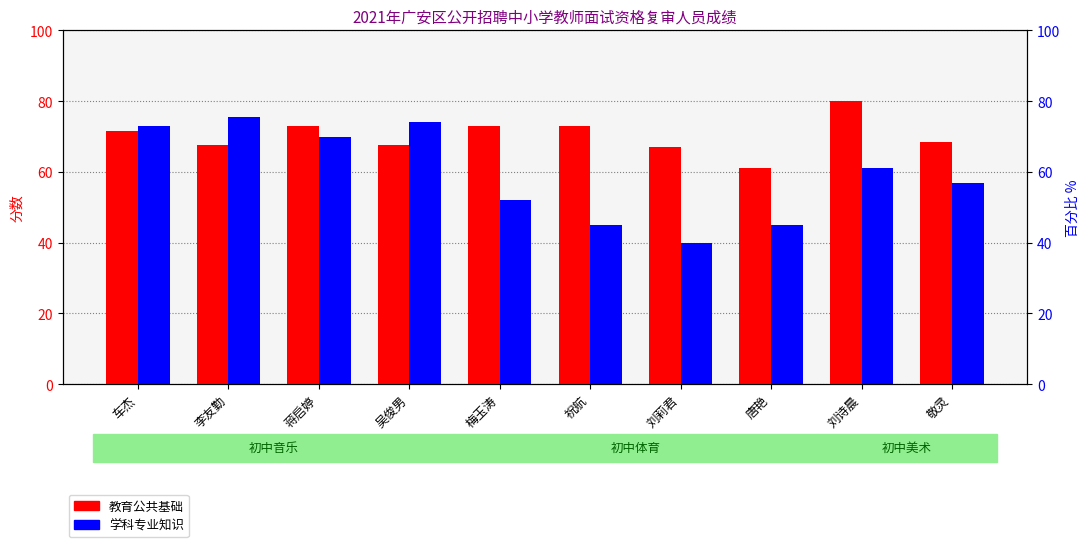

What is the sum of all 学科专业知识 values?

592.5